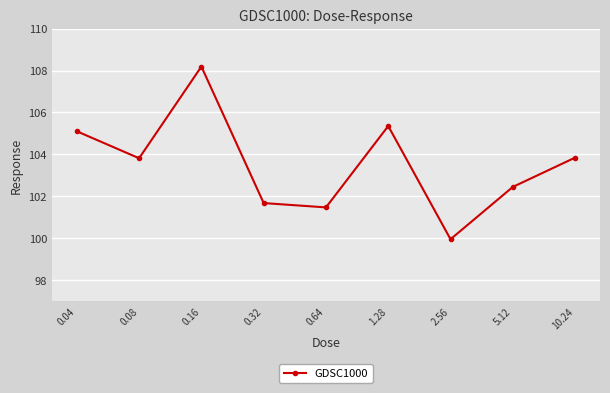

What is the sum of all values?

931.9